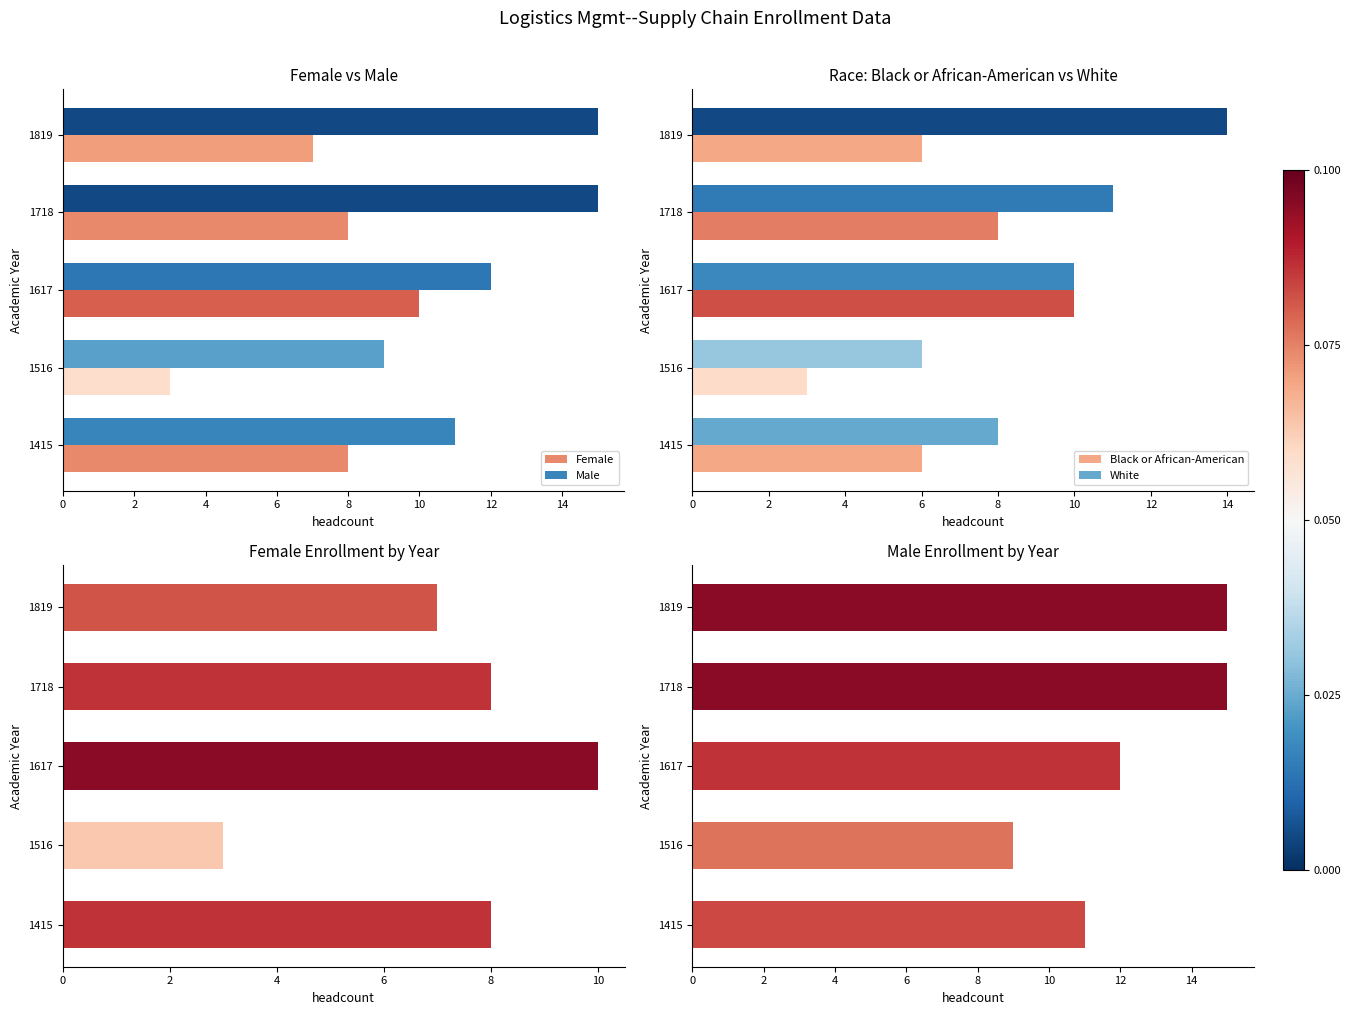

Is it true that Black or African-American equals 8 at 1718?

True